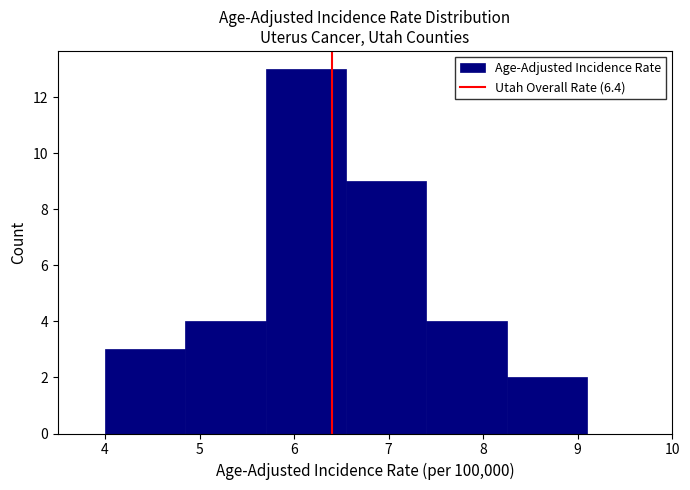

Reading left to right, transcribe this chart: for each bar, give the range it covers on the x-axis and its height. Neither the bar edges nor the heights are printed on the chart, so give them approximately, as read against the axes.

4.00 to 4.85: 3
4.85 to 5.70: 4
5.70 to 6.55: 13
6.55 to 7.40: 9
7.40 to 8.25: 4
8.25 to 9.10: 2